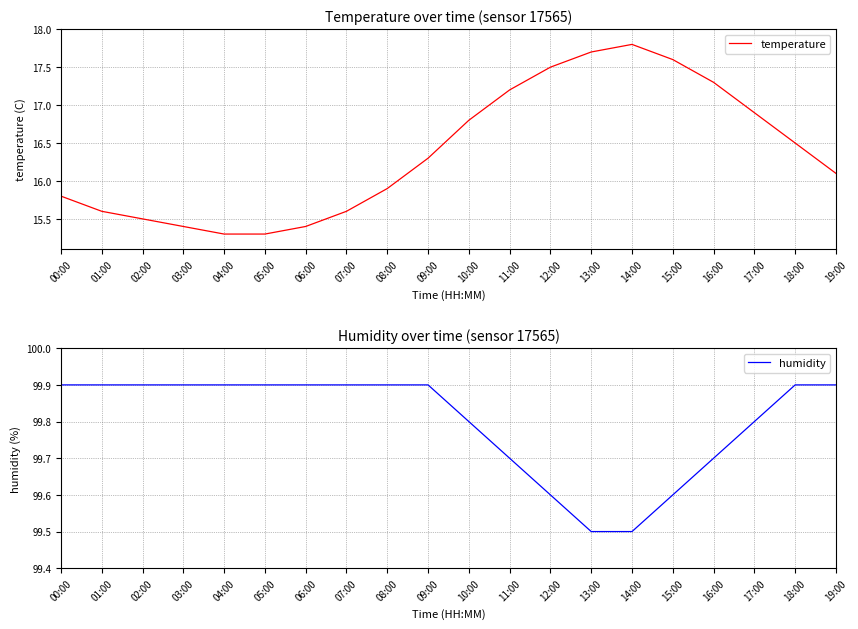

Does the chart display data point markers on the line(s)?

No